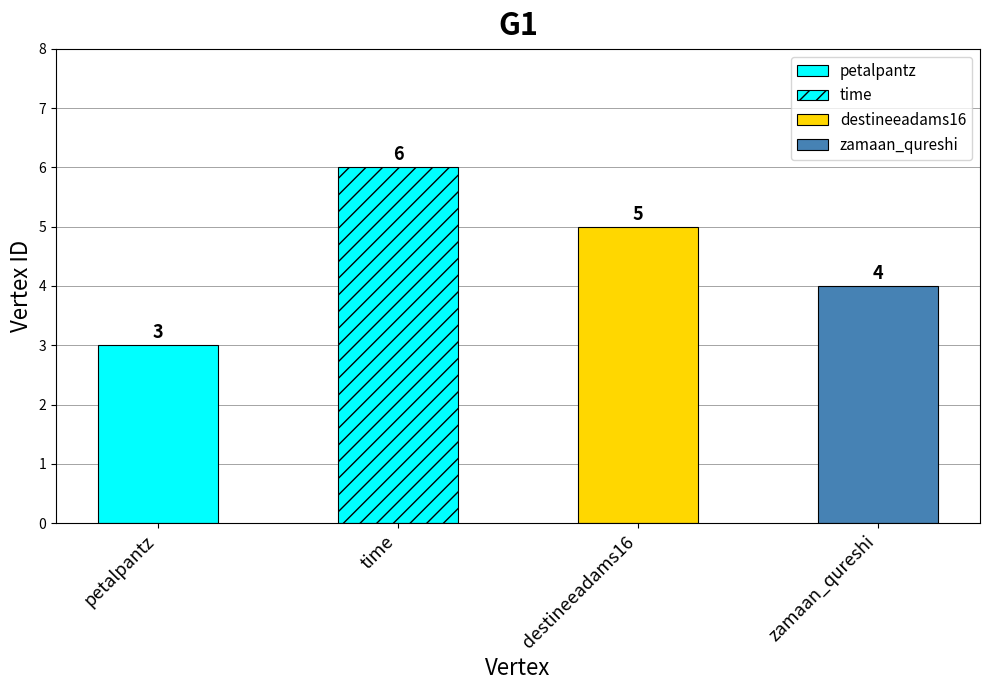

What is the value of the 3rd bar from the left?

5